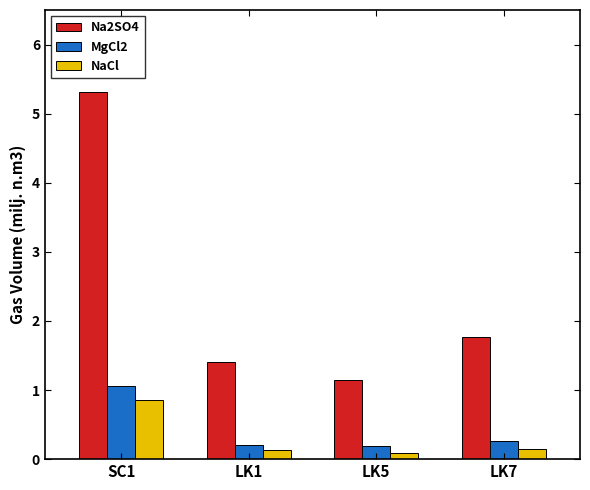

Which series has the widest spread of values?

Na2SO4